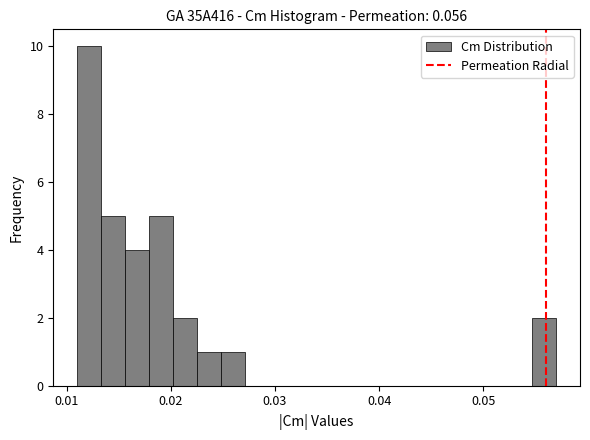

Around what value on the x-axis is the tallest bar? Give the approximate position of its centre, as read against the axis.

0.012